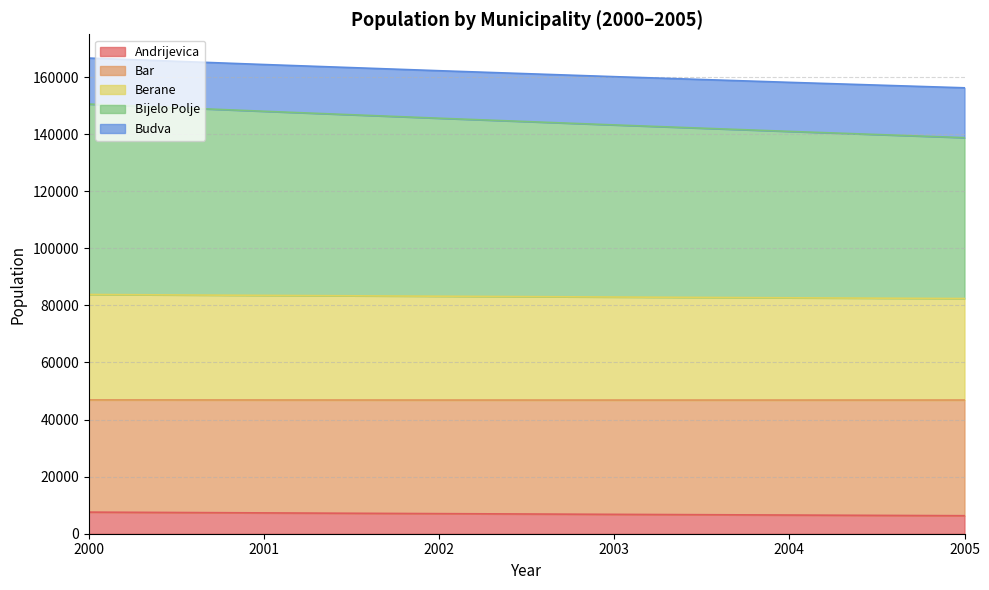

True or false: Berane and Bar cross at least once.

False